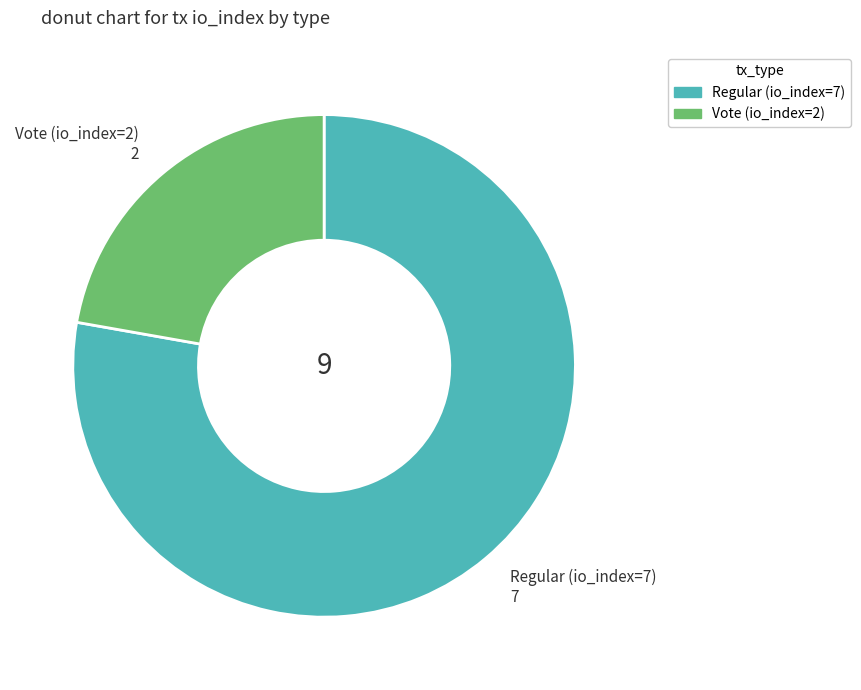

True or false: Vote (io_index=2) accounts for 31% of the total.

False